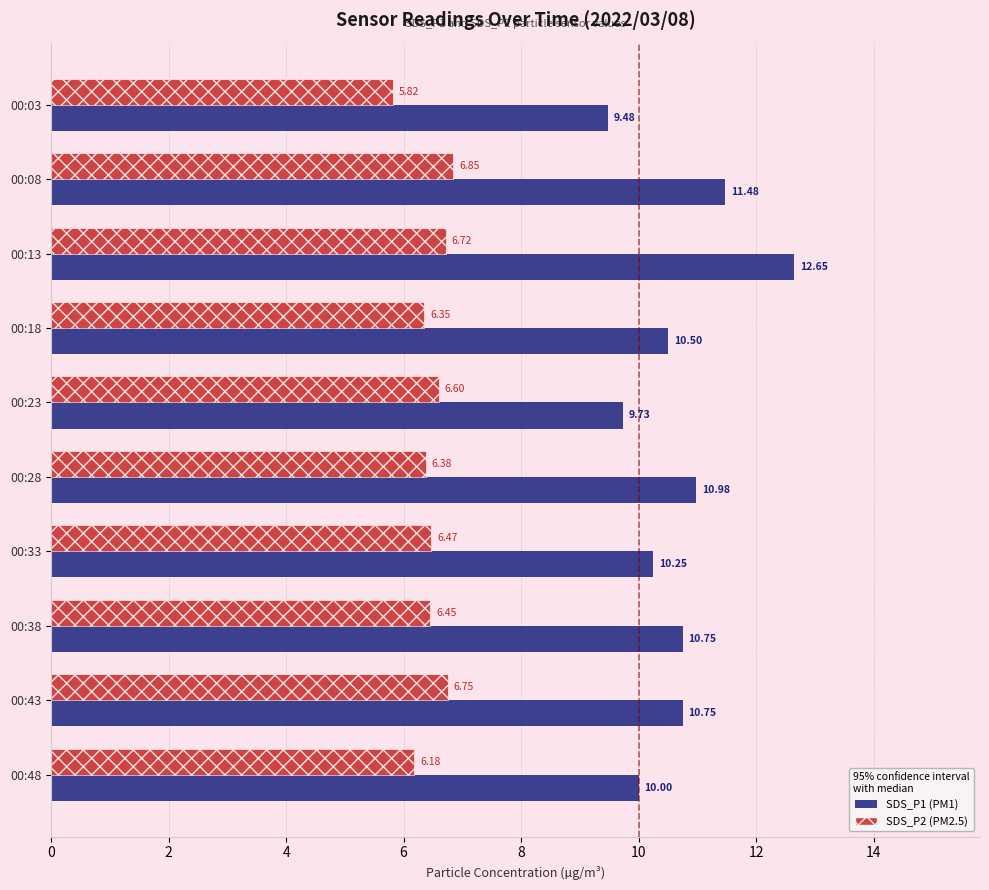

What is the spread (max minus min) of values at 00:48?

3.8